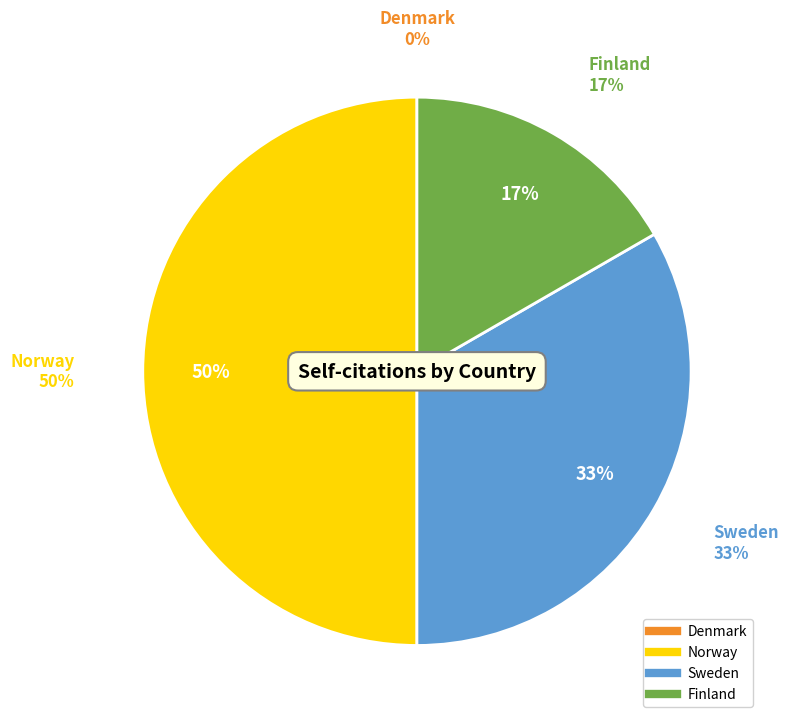

To the nearest percent, what percentage of the pie is Finland?

17%